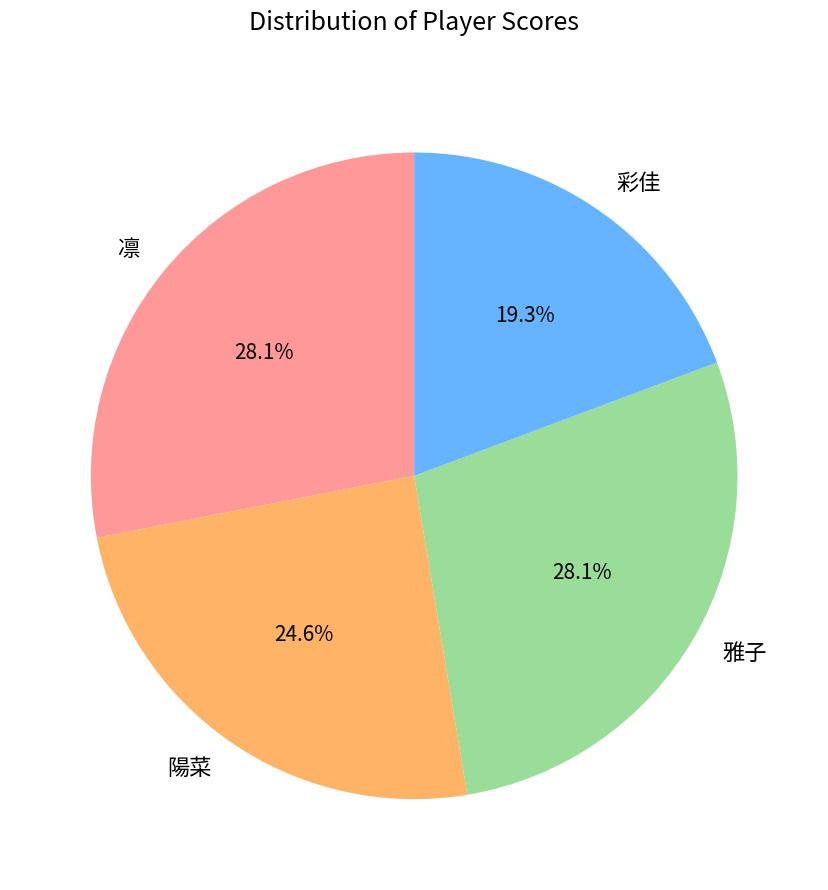

What portion of the pie excludes 雅子?

71.9%